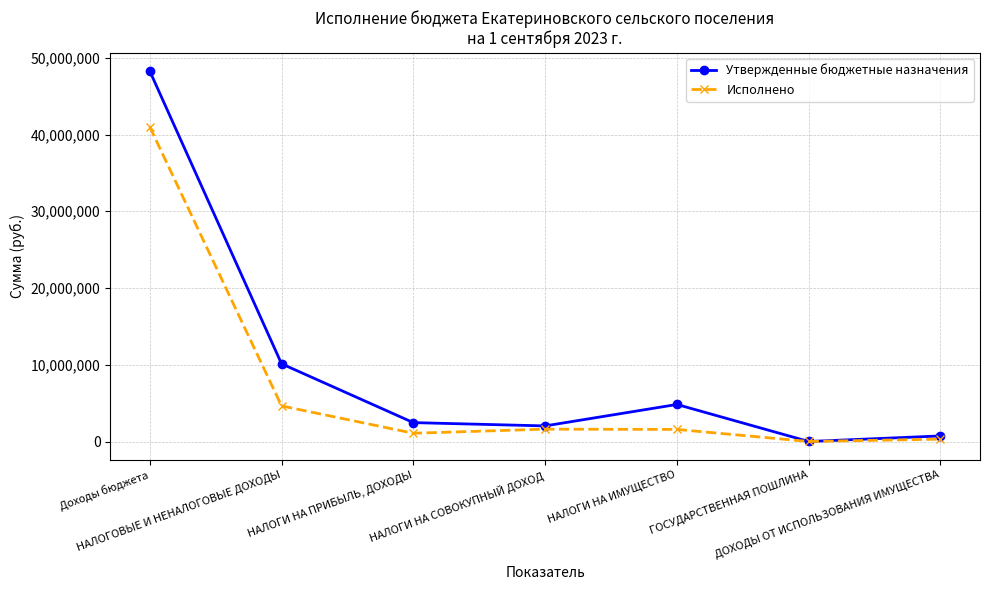

Rank the series by their maximum value, from lowest to highest.

Исполнено, Утвержденные бюджетные назначения